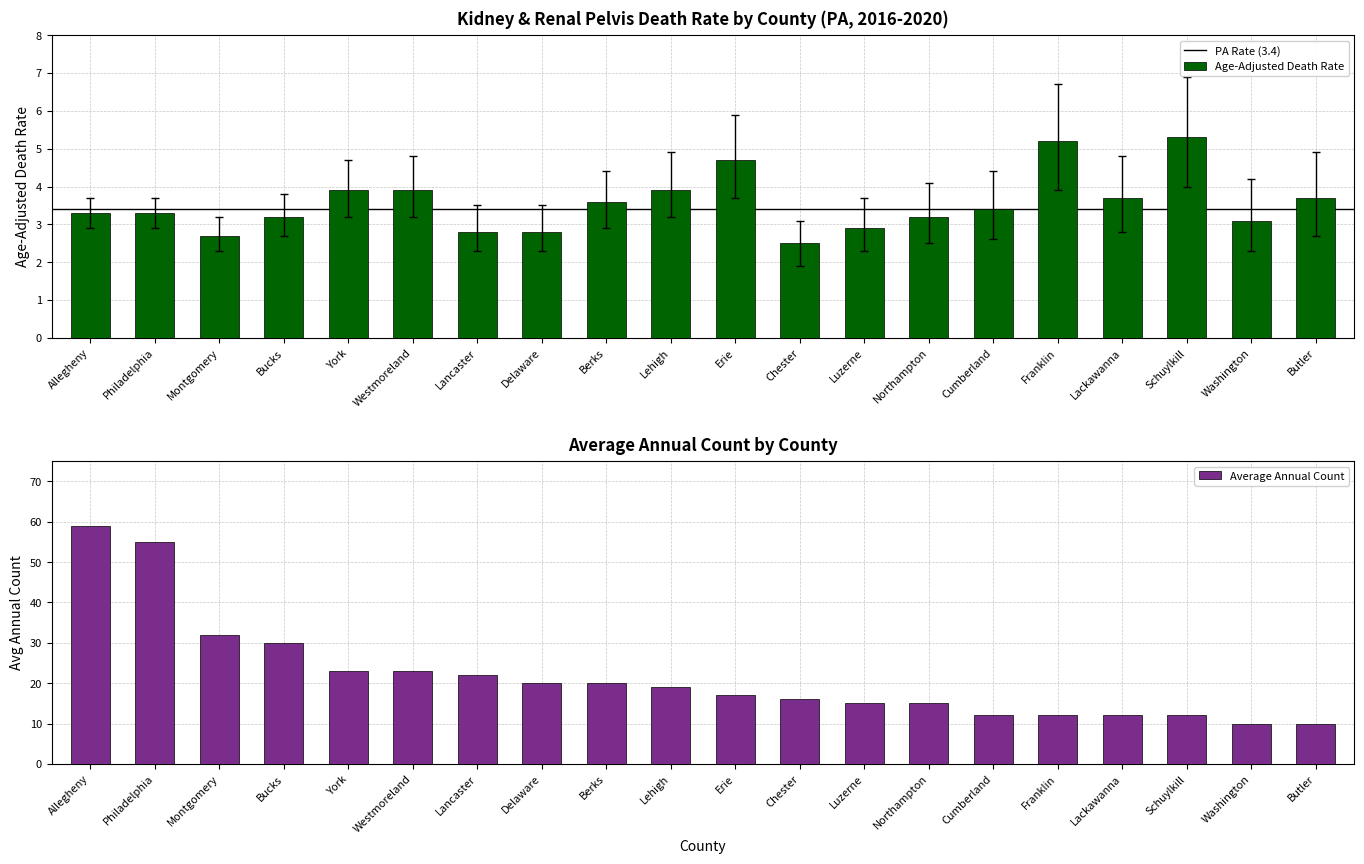

The value of Age-Adjusted Death Rate at Butler is 4.9. True or false?

False